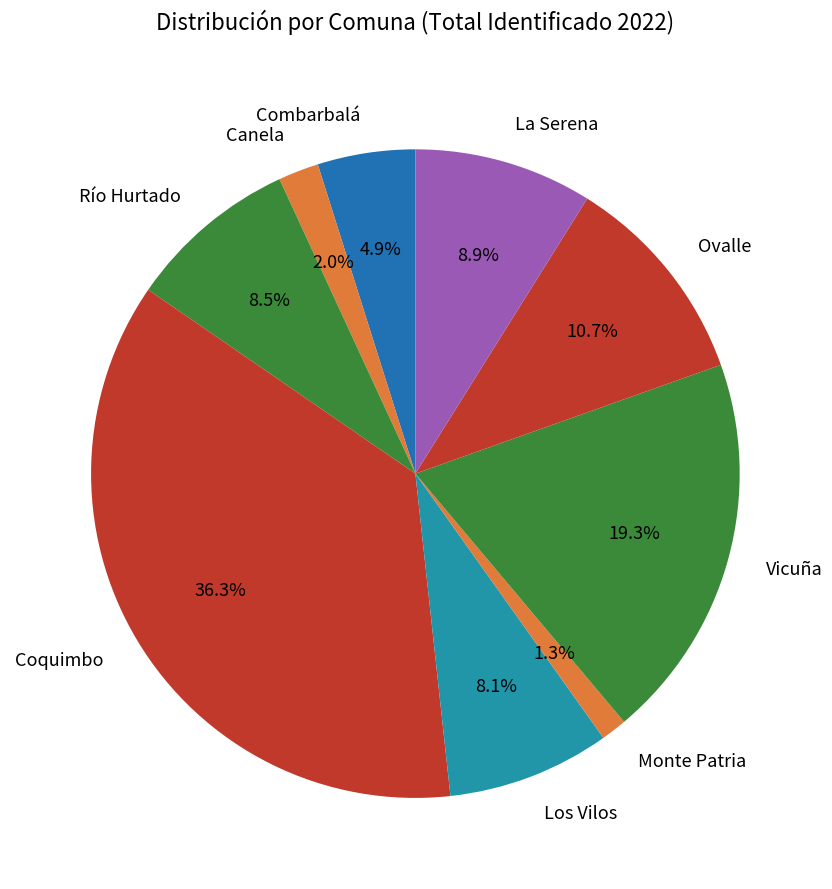

Is Combarbalá the majority of the pie?

No